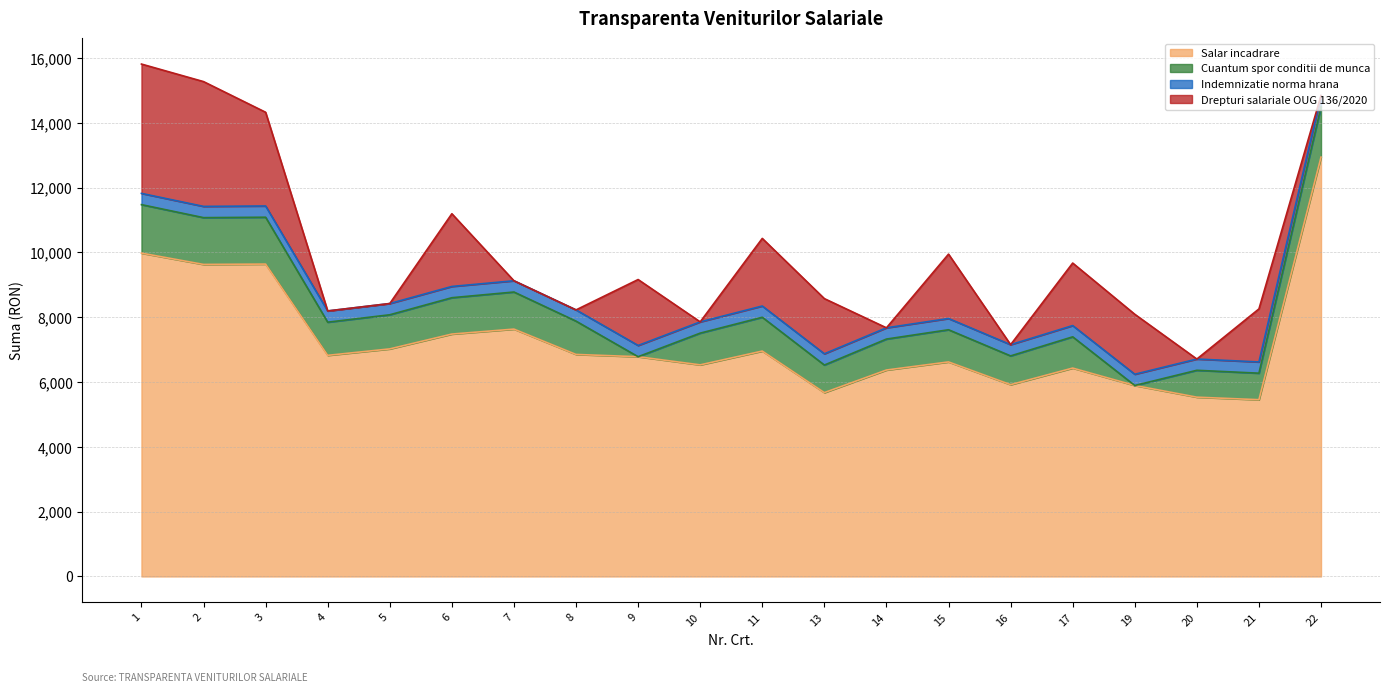

In Cuantum spor conditii de munca, how many points are lower than both neighbors (excluding endpoints)?

7